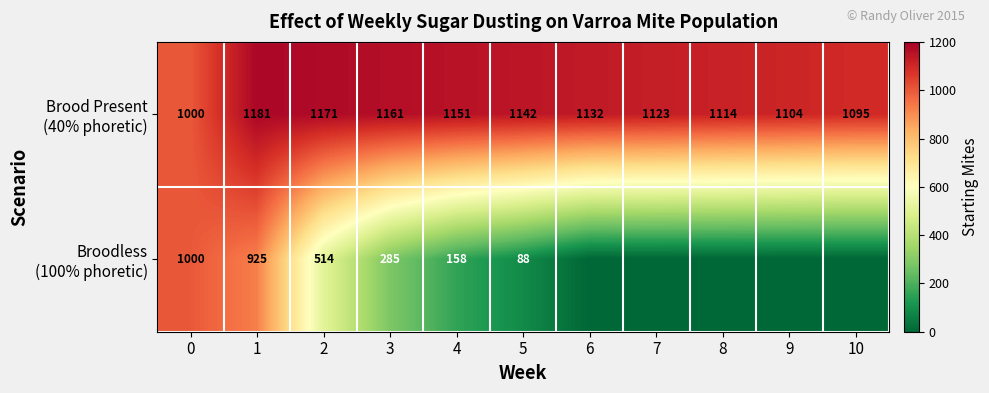

What is the spread (max minus min) of values at 1?

256